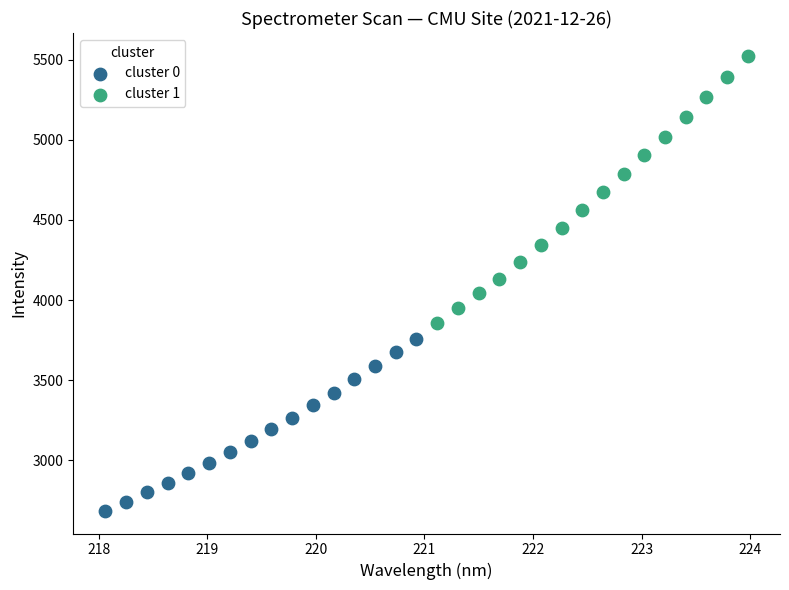

What are all the series names shown in the legend?

cluster 0, cluster 1